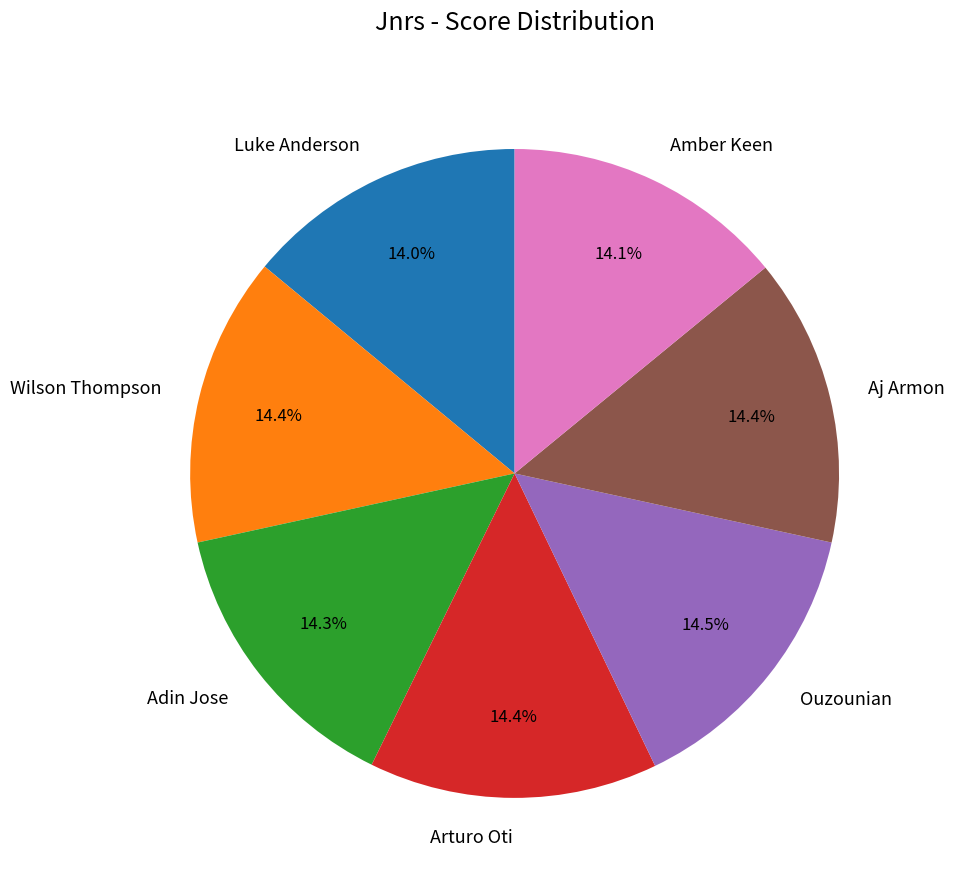

What is the ratio of the value at Luke Anderson to the value at Wilson Thompson?

1.0